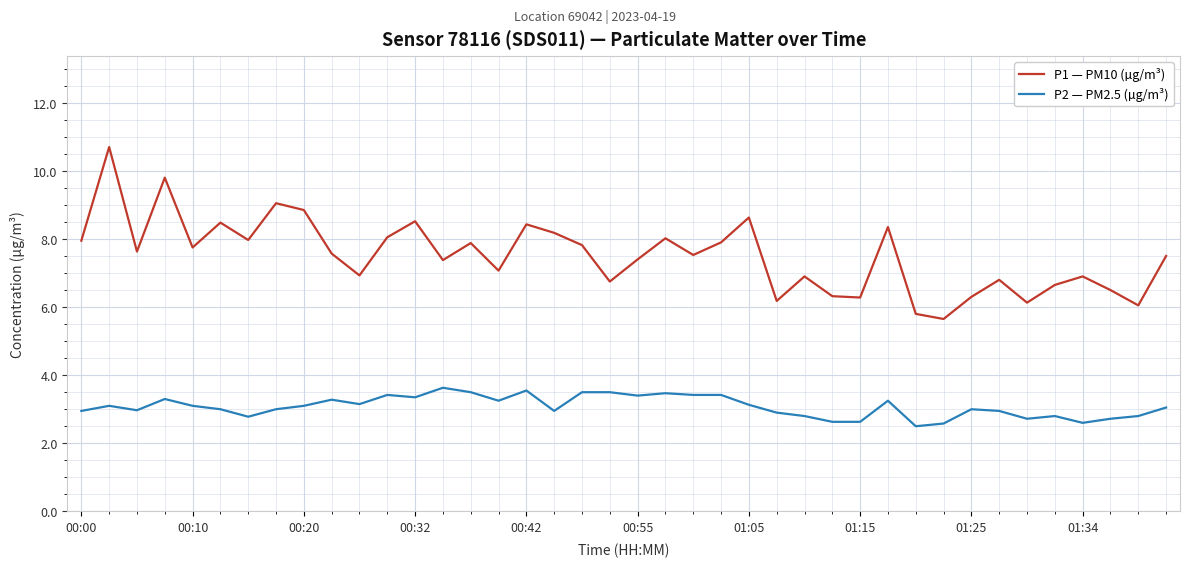

List the series in order of their peak value, highest first.

P1 — PM10 (µg/m³), P2 — PM2.5 (µg/m³)